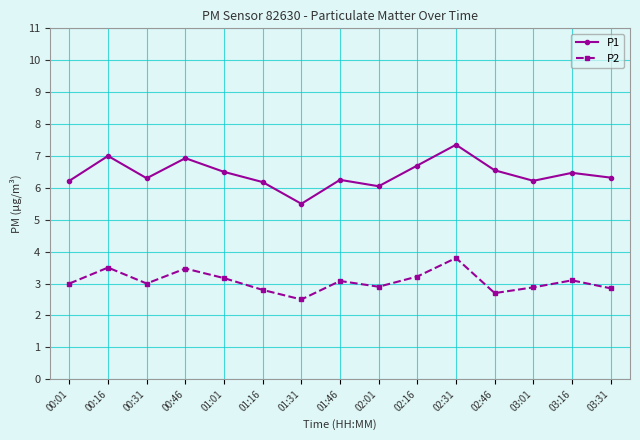

Where does the P1 series first go above 6?

00:01